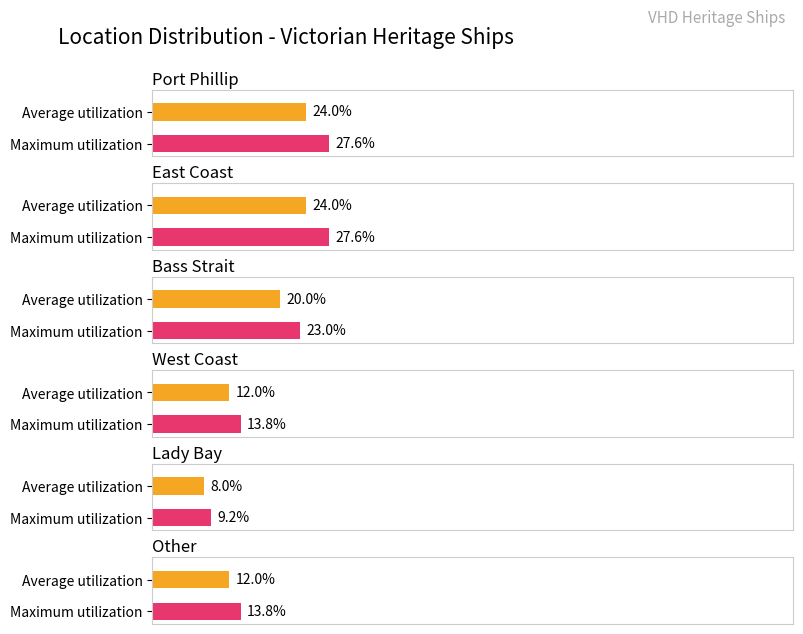

What is the ratio of the value at Other to the value at West Coast?

1.0